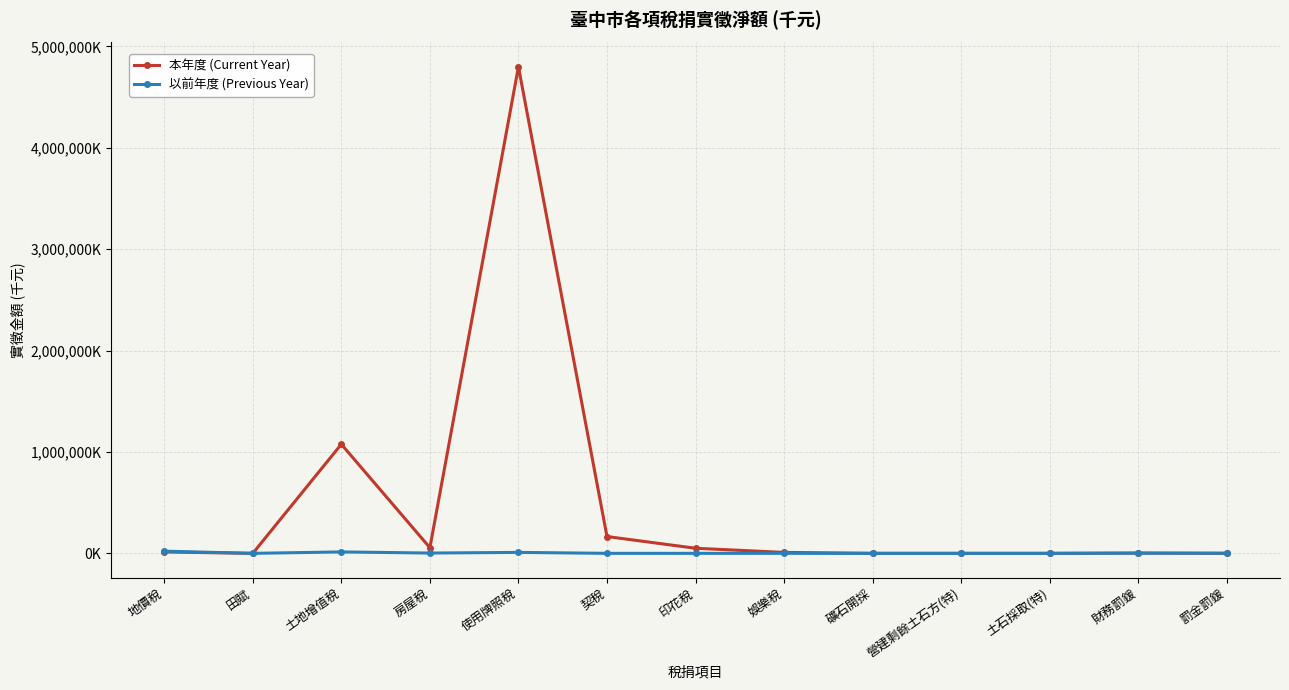

List the series in order of their peak value, lowest first.

以前年度 (Previous Year), 本年度 (Current Year)